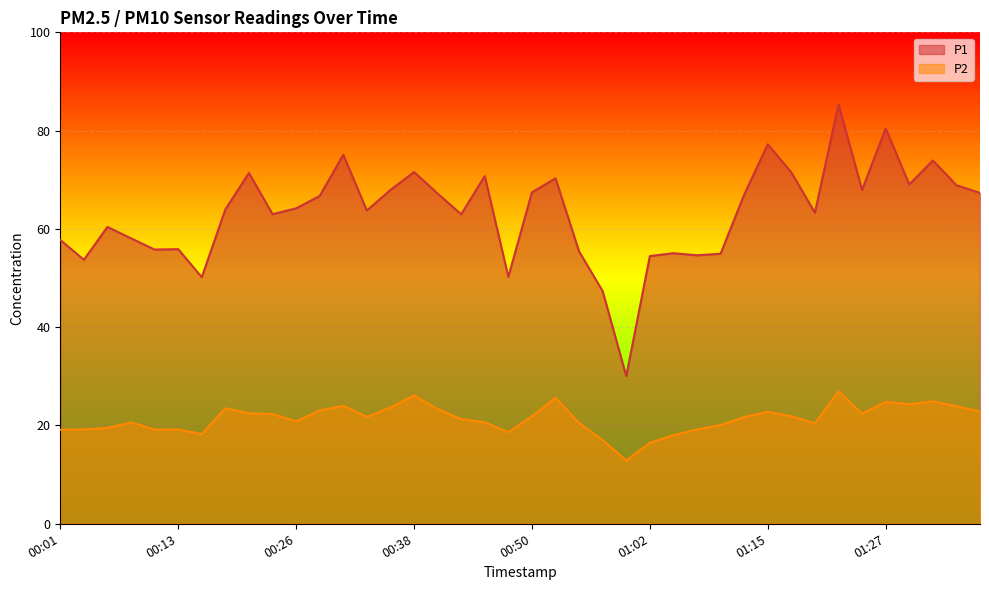

At which category does P2 reach its first local peak?

00:08